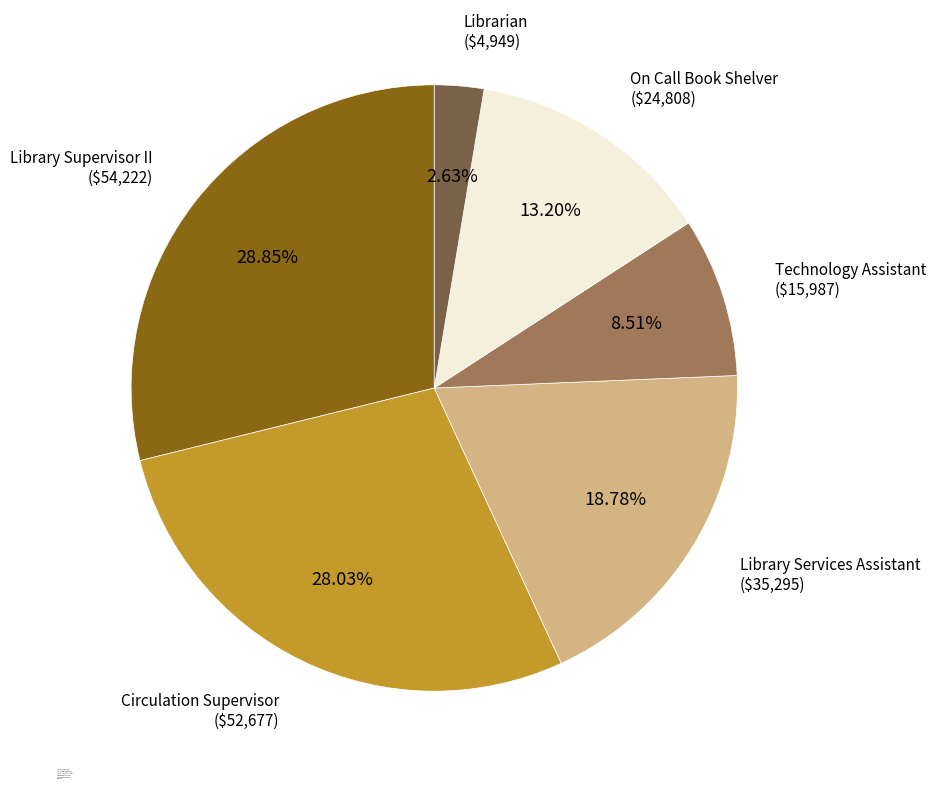

The On Call Book Shelver slice represents 13% of the pie. True or false?

True